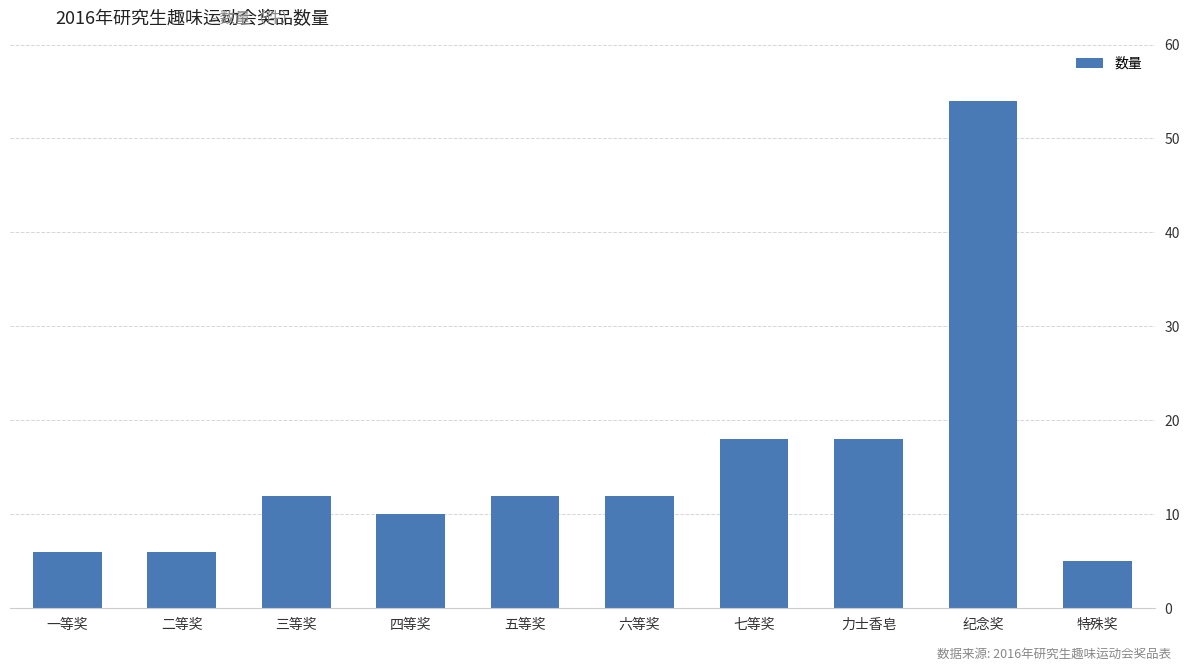

Between 二等奖 and 特殊奖, which is larger?

二等奖